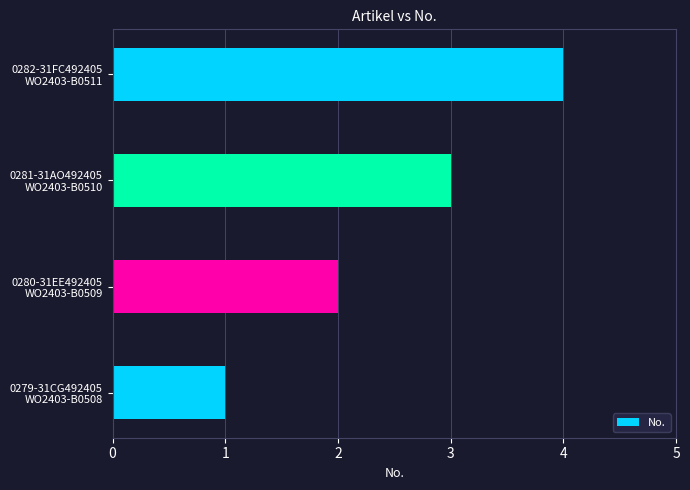

What is the sum of all values?

10